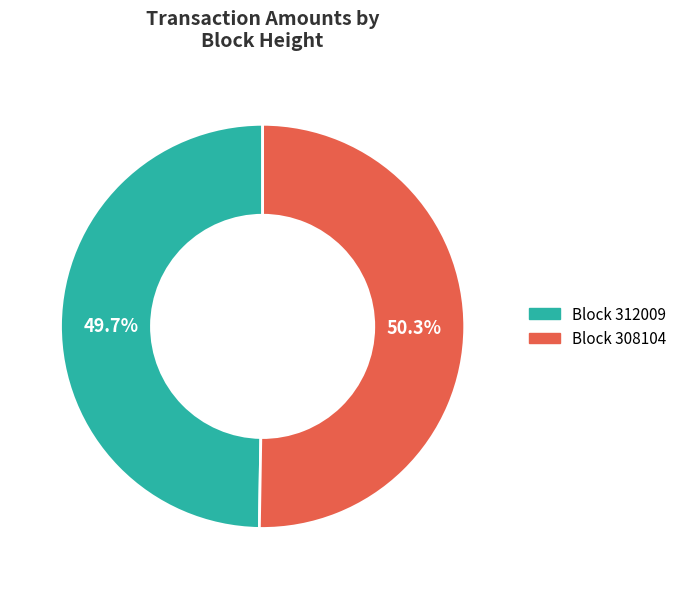

Is there a majority slice in this chart?

Yes